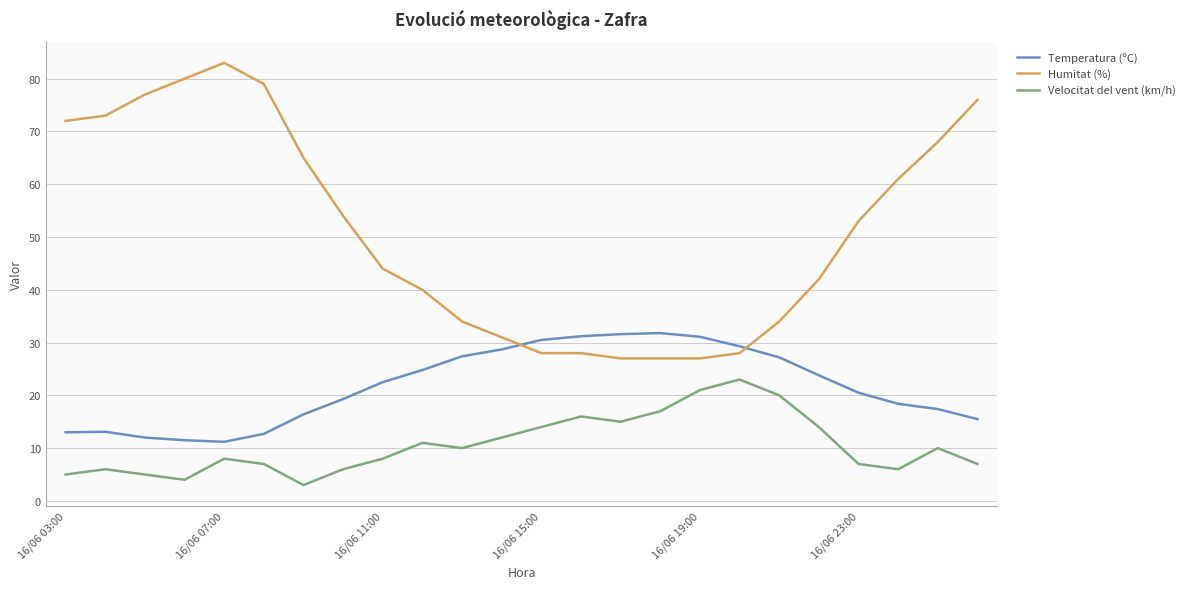

Which series has the largest range (max minus min)?

Humitat (%)